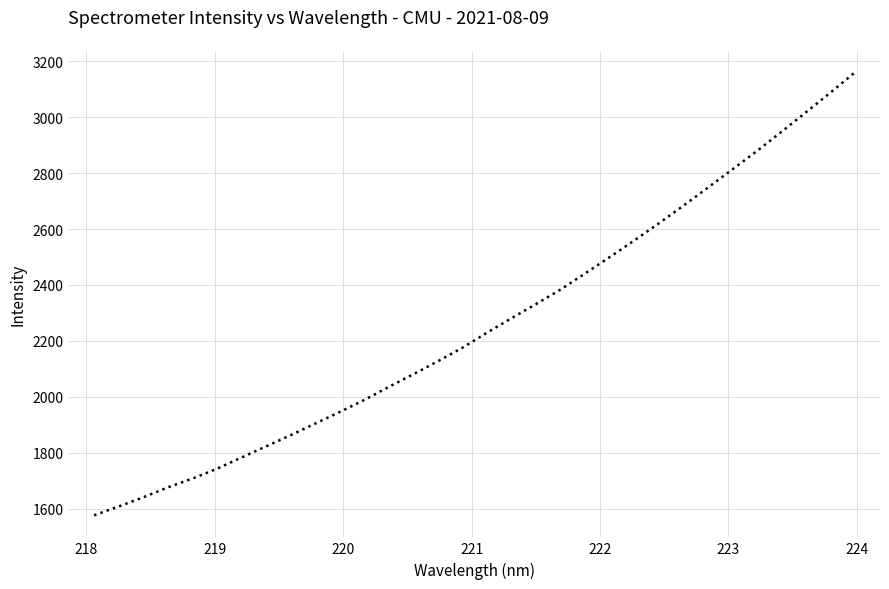

What is the difference between the maximum and minimum values?

1580.9